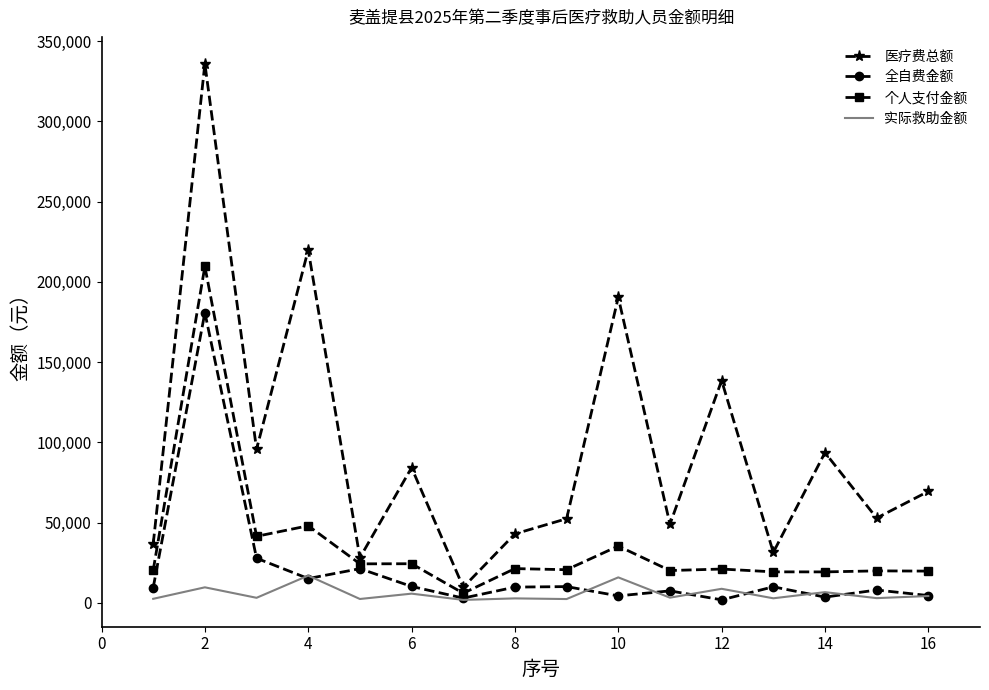

Rank the series by their average value, from lowest to highest.

实际救助金额, 全自费金额, 个人支付金额, 医疗费总额